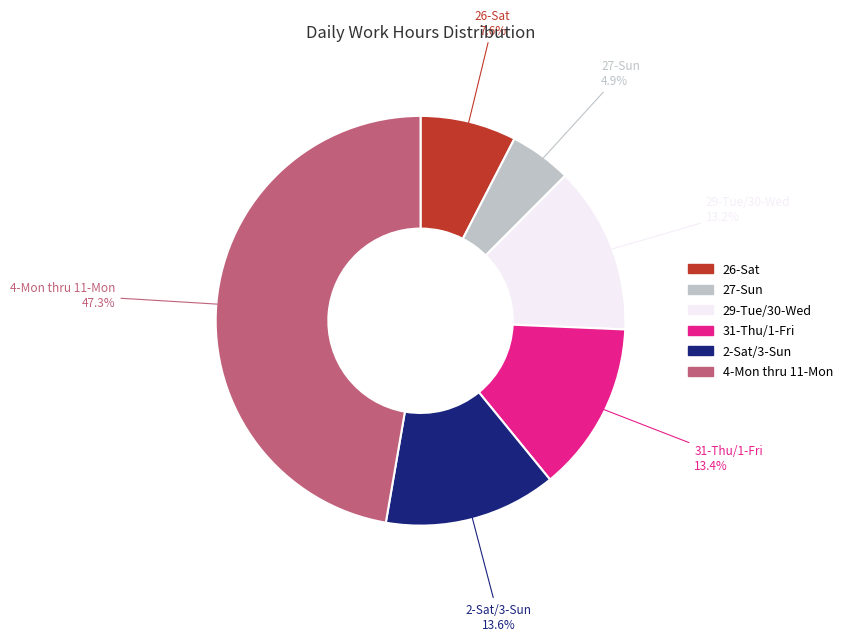

Does any single category account for the majority?

No